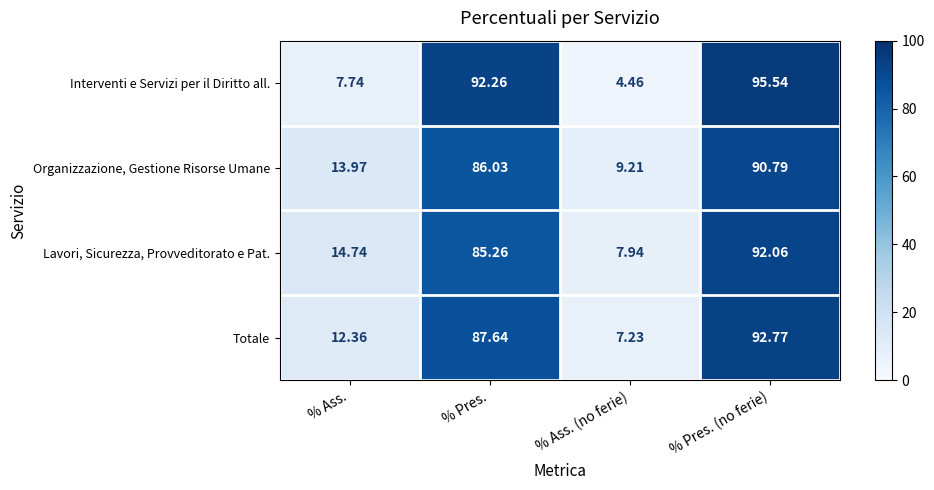

Rank the categories by Totale value from highest to lowest.

% Pres. (no ferie), % Pres., % Ass., % Ass. (no ferie)